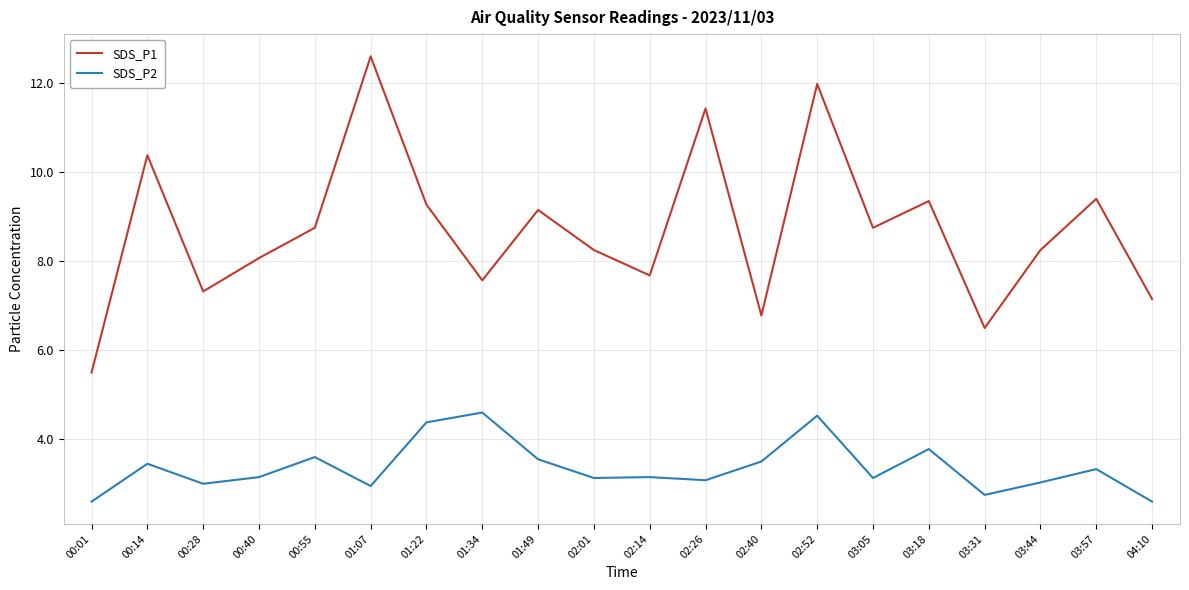

Does the chart have visible grid lines?

Yes